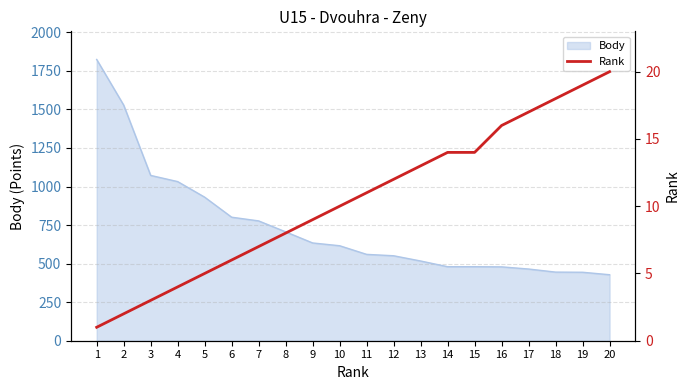

What is the lowest value of the Body series?

428